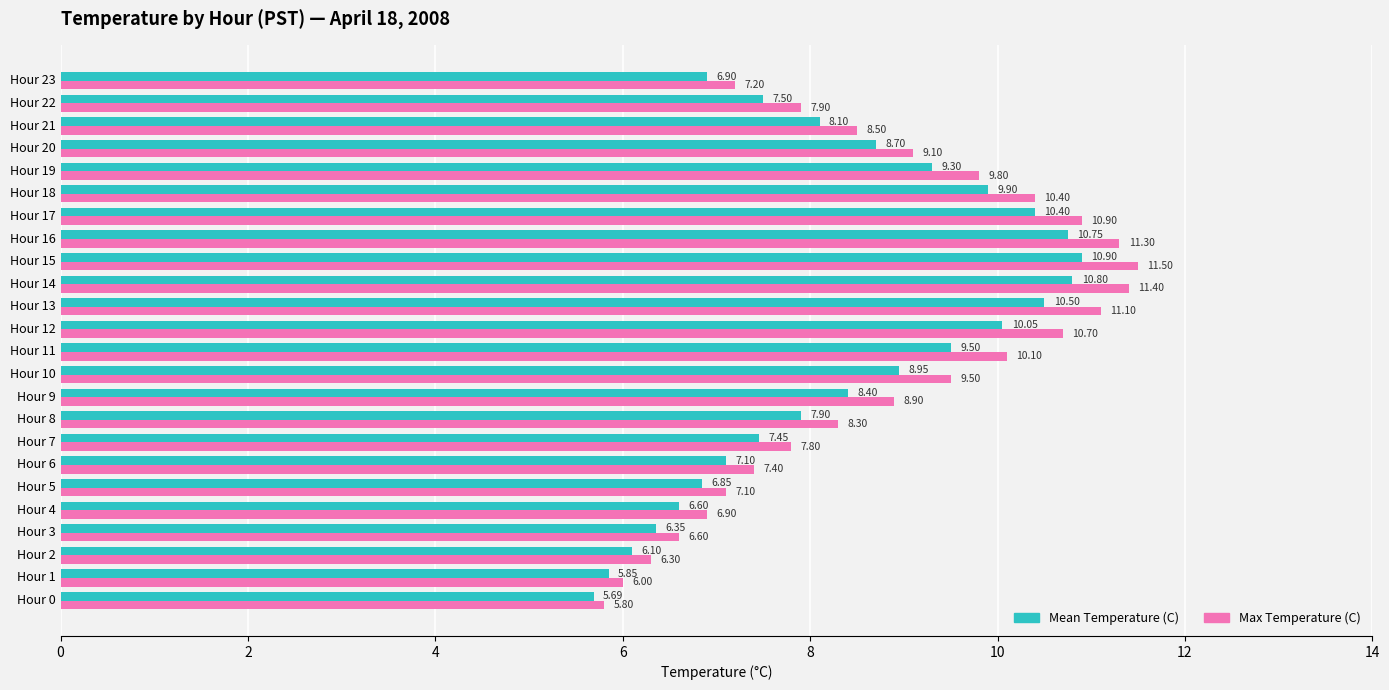

What is the difference between the highest and lowest values at Hour 6?

0.3